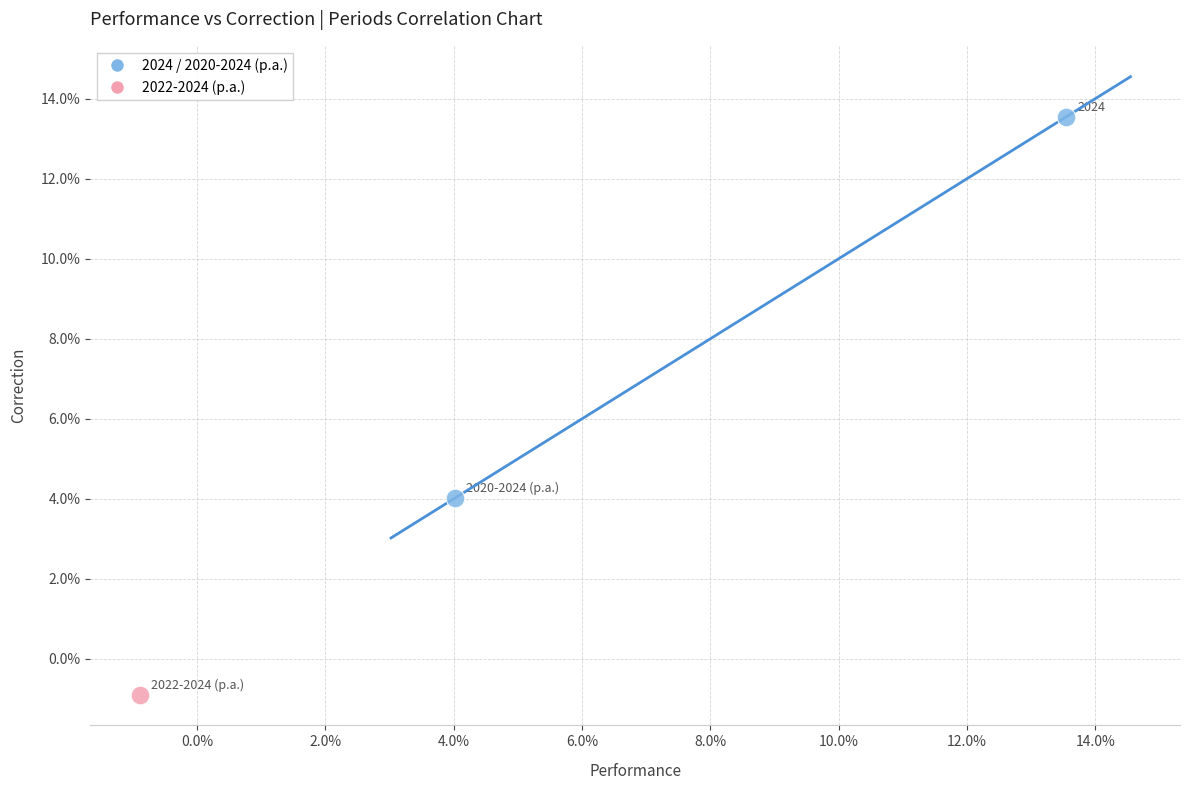

What are all the series names shown in the legend?

2024 / 2020-2024 (p.a.), 2022-2024 (p.a.)